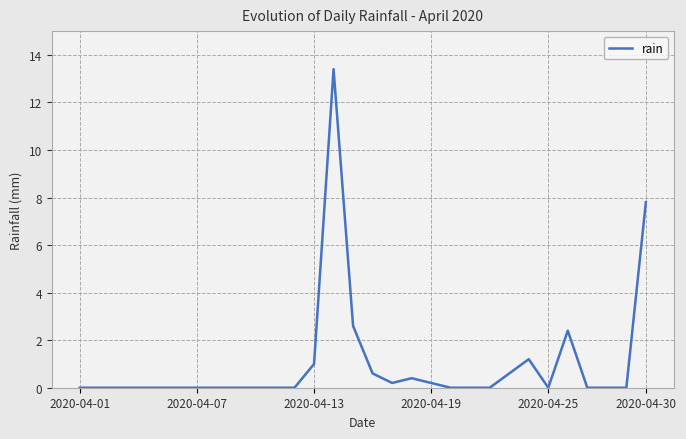

Does the chart display data point markers on the line(s)?

No